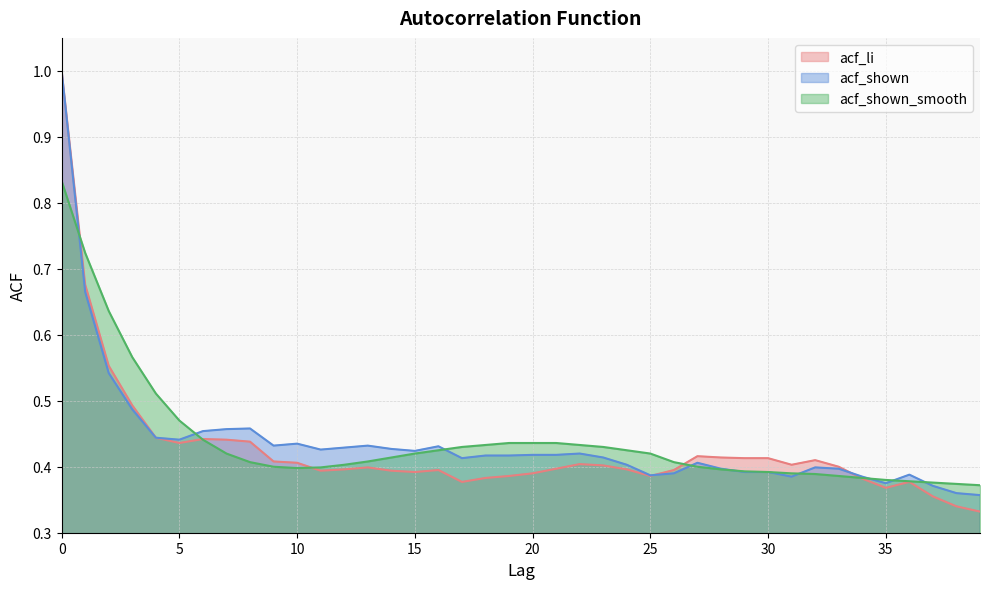

The value of acf_shown at 39 is 0.4. True or false?

True